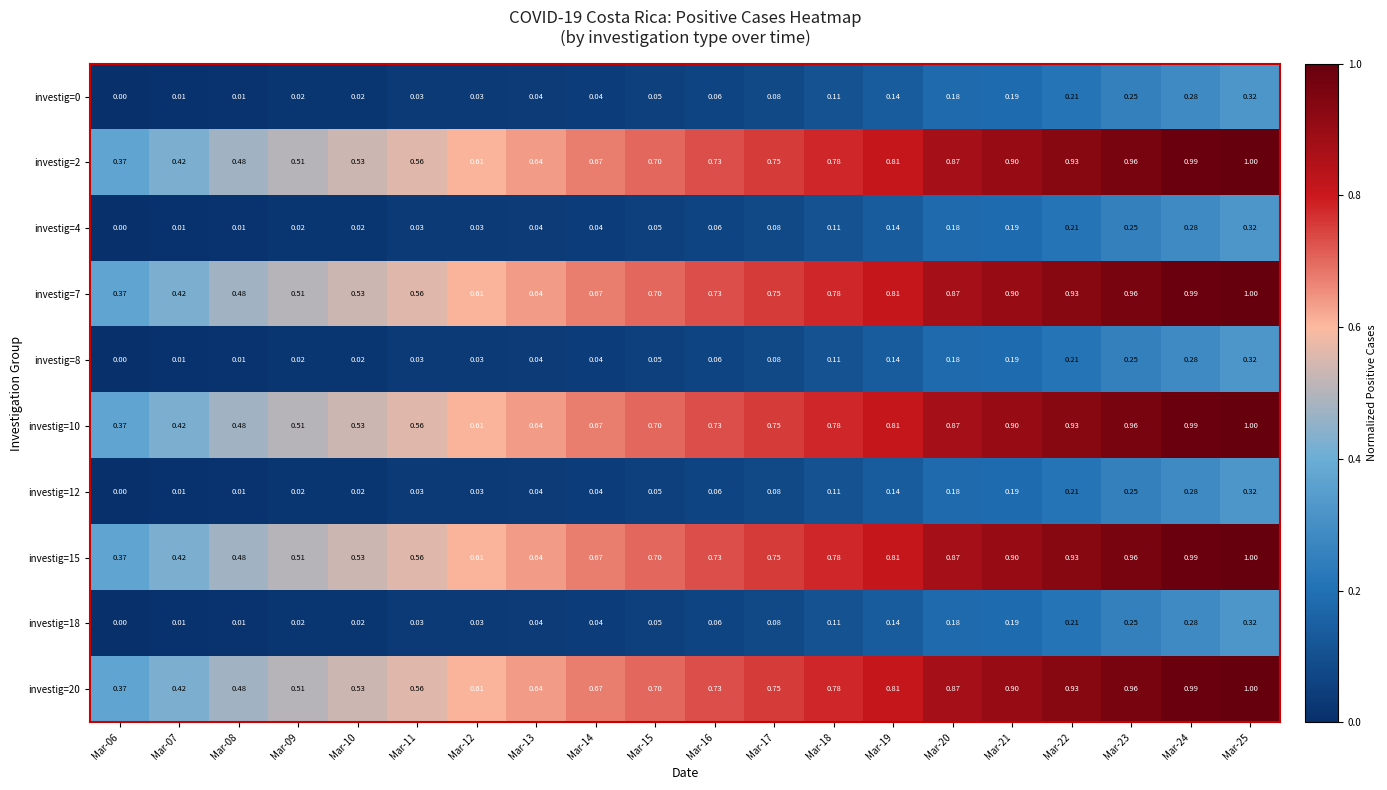

Count the number of categories in the chart.

20